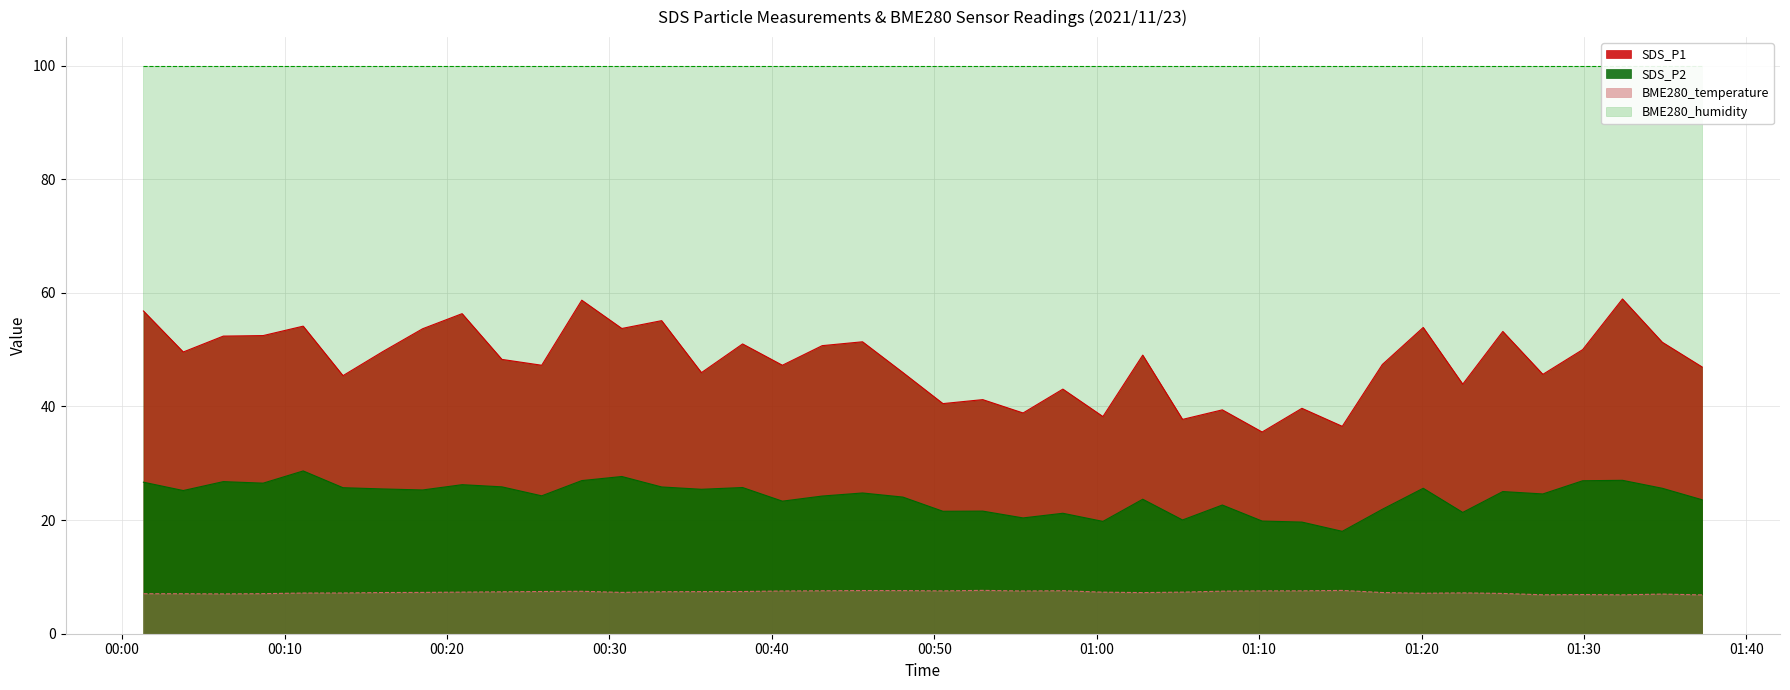

What is the lowest value of the SDS_P1 series?

35.5